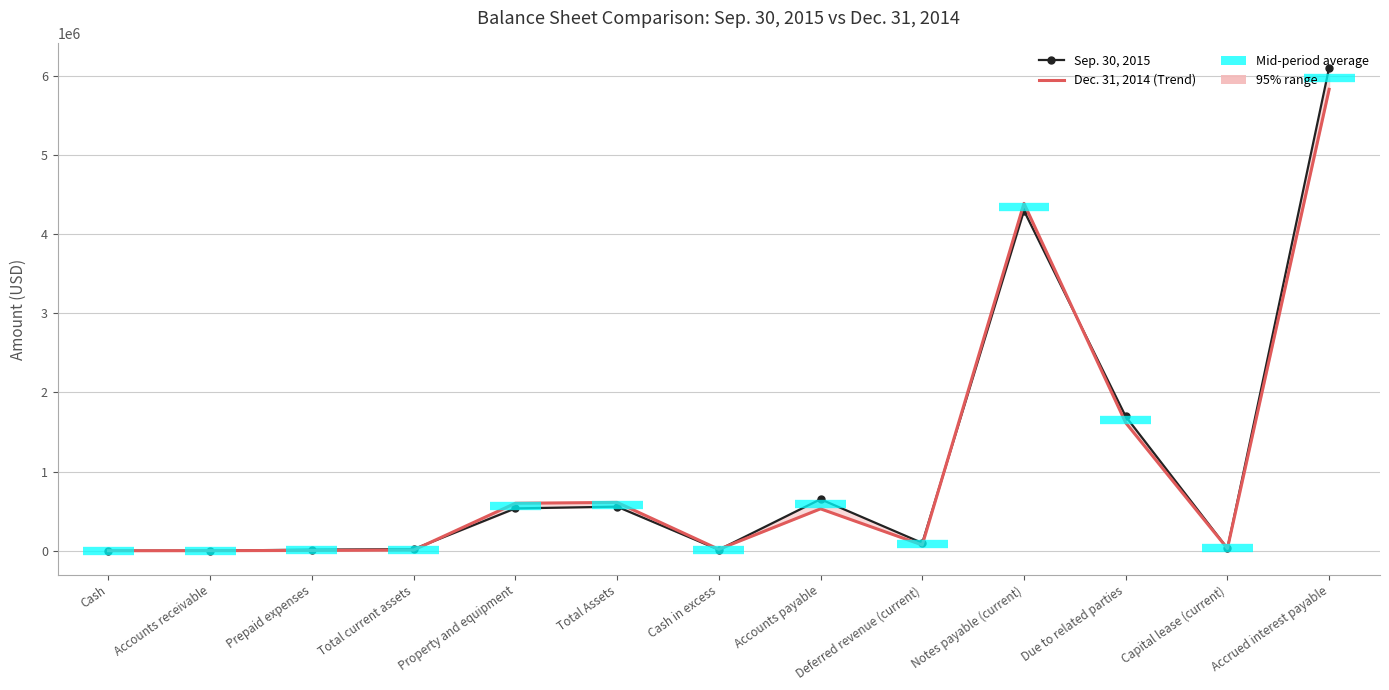

List the labels in order of Dec. 31, 2014 value, smallest first.

Cash, Accounts receivable, Prepaid expenses, Total current assets, Cash in excess, Capital lease (current), Deferred revenue (current), Accounts payable, Property and equipment, Total Assets, Due to related parties, Notes payable (current), Accrued interest payable